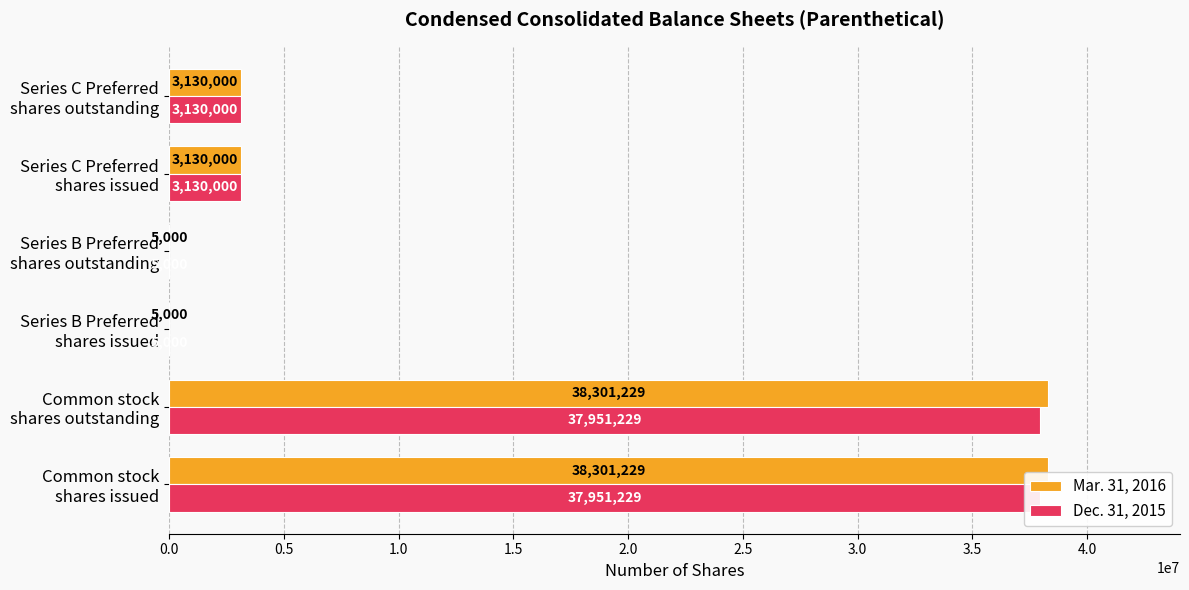

Reading left to right, transcribe all the data shown in this chart.

Mar. 31, 2016: 38301229	38301229	5000	5000	3130000	3130000
Dec. 31, 2015: 37951229	37951229	5000	5000	3130000	3130000